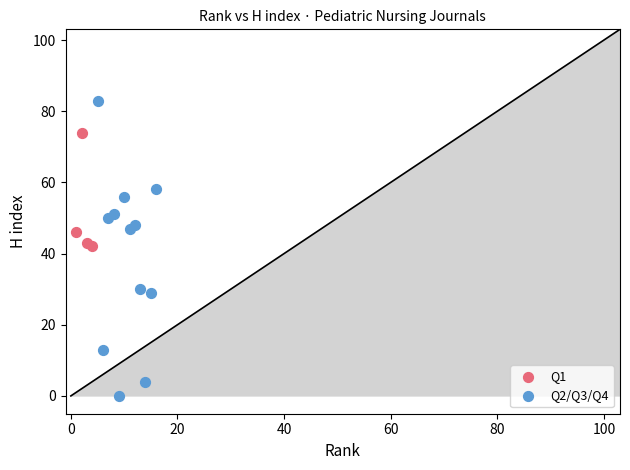

Which series contains the lowest Y value?

Q2/Q3/Q4